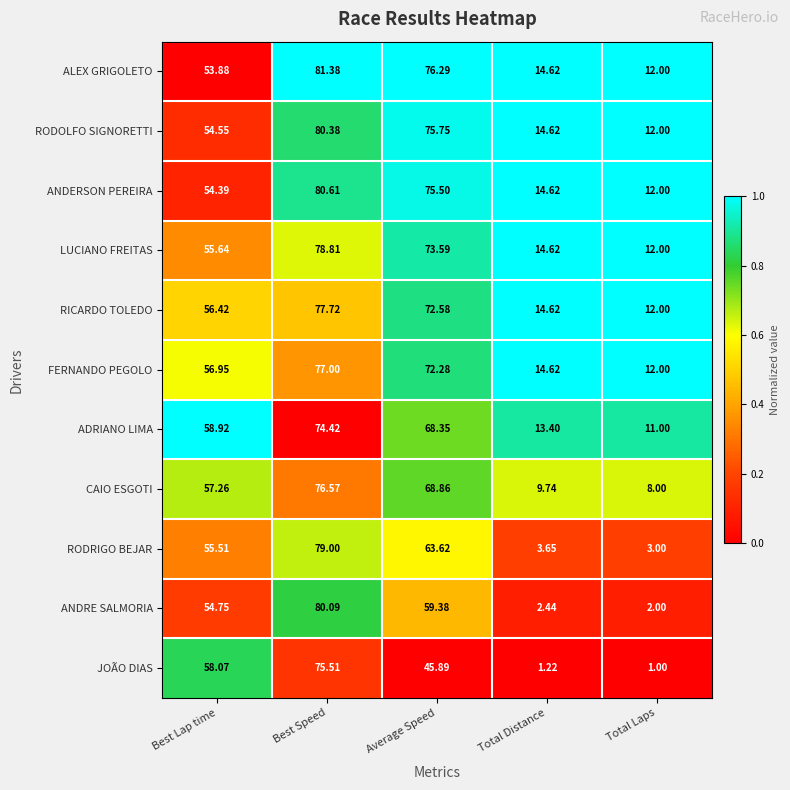

How many data points does each series have?

5